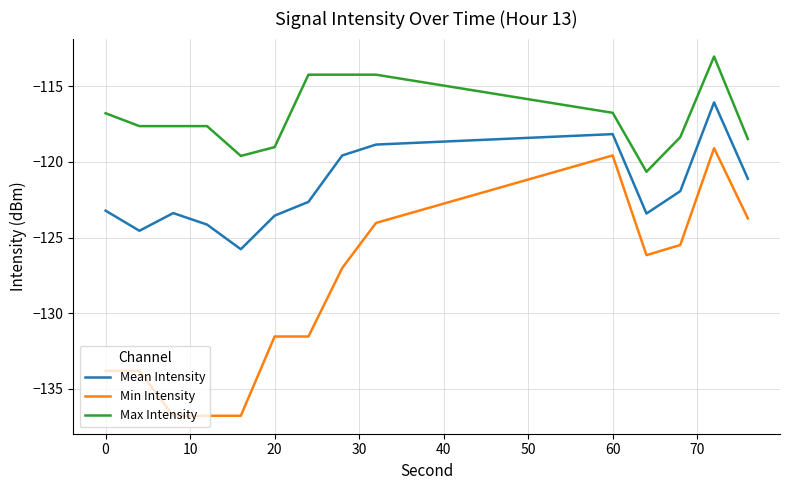

What are all the series names shown in the legend?

Mean Intensity, Min Intensity, Max Intensity